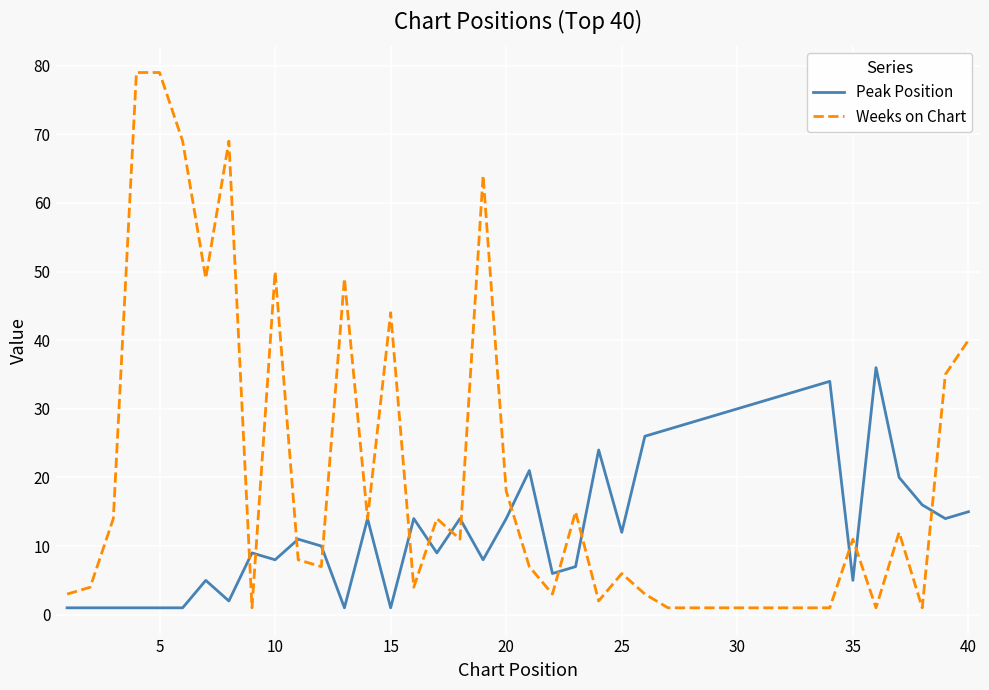

At how many categories does at least one series exceed 8?

37